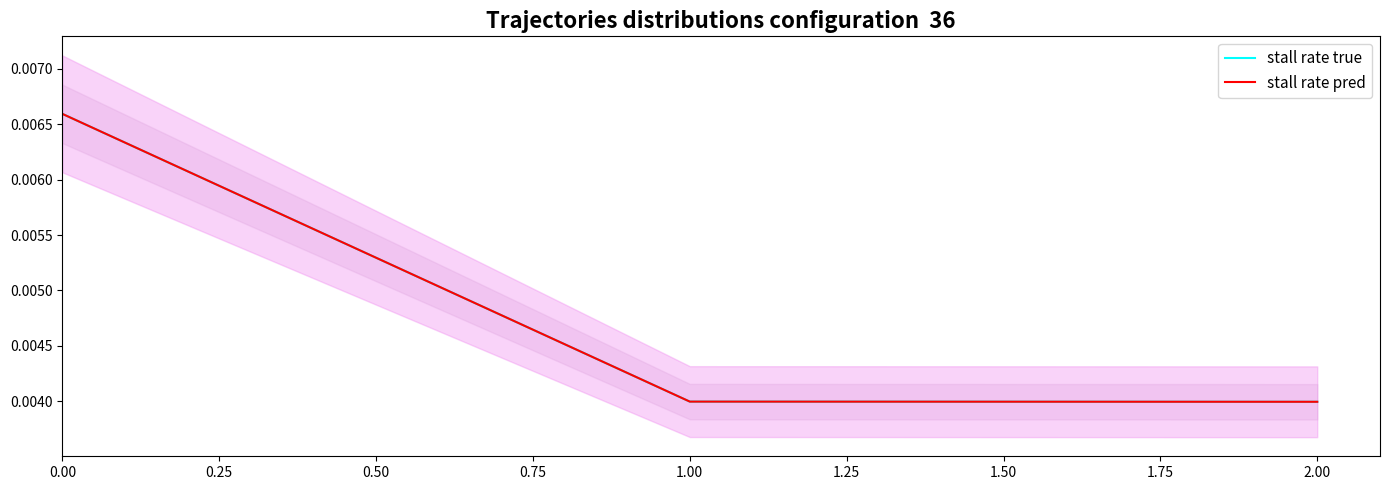

The stall rate true series shows 0.0 at 0.25. True or false?

True